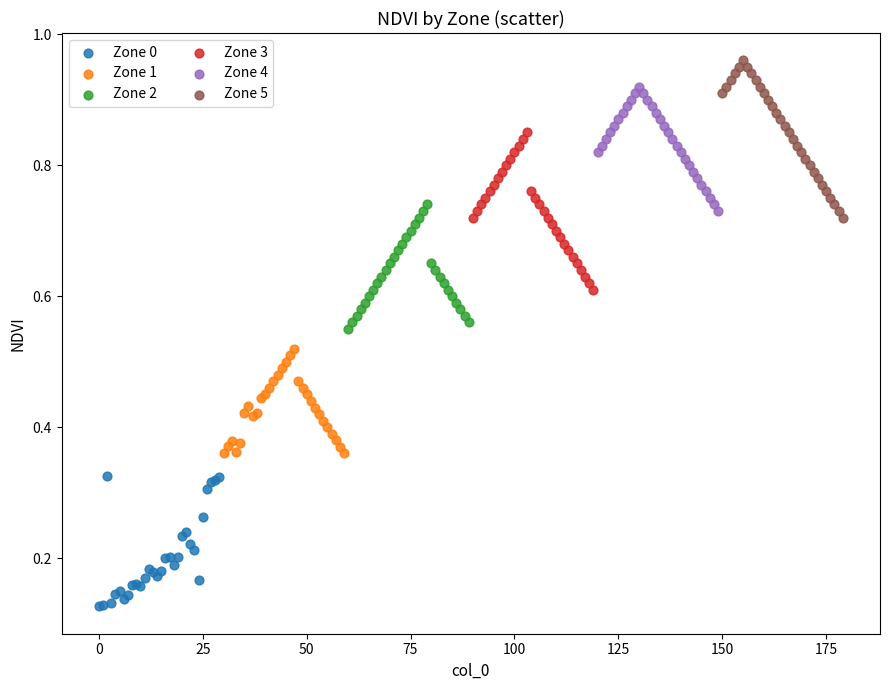

Which series contains the lowest Y value?

Zone 0